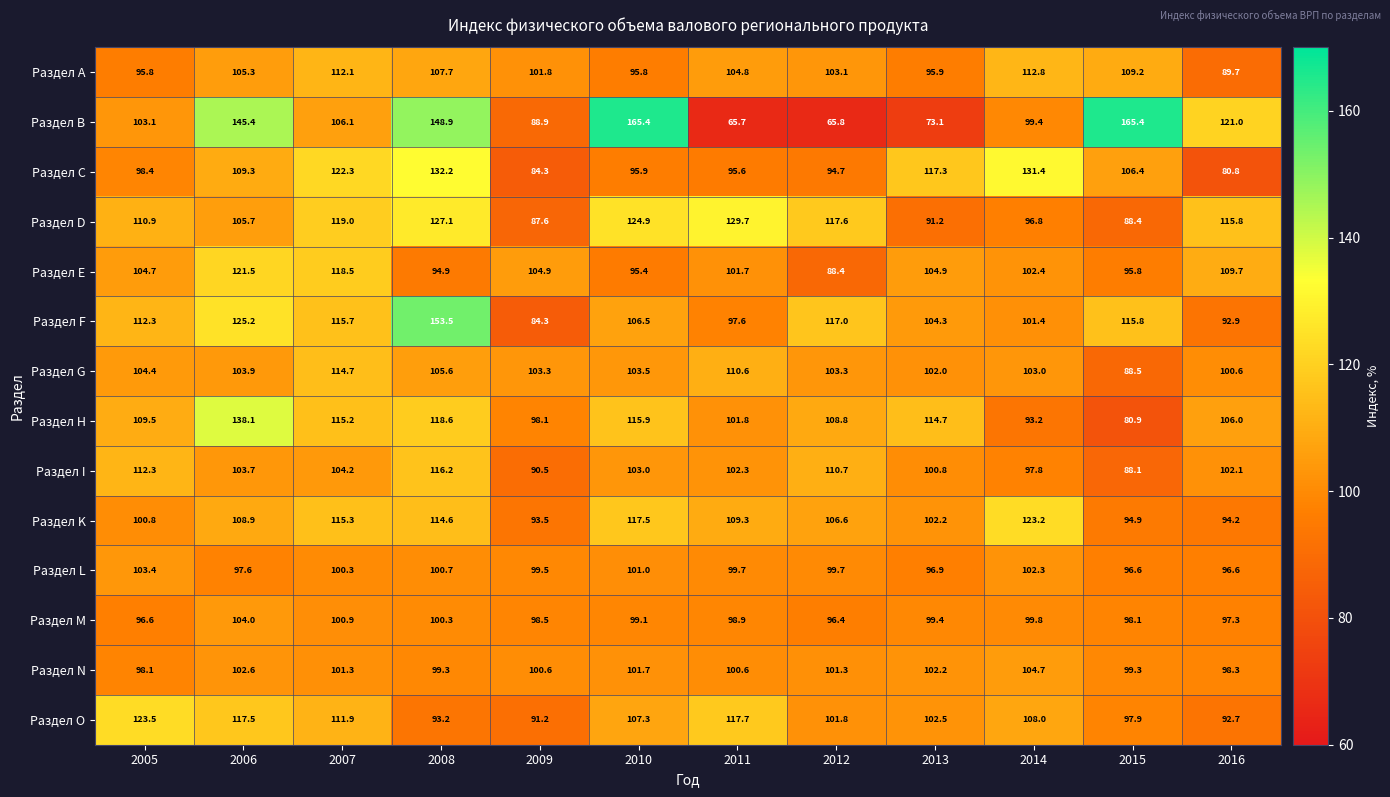

What is the difference between the Раздел B values at 2005 and 2008?

45.8